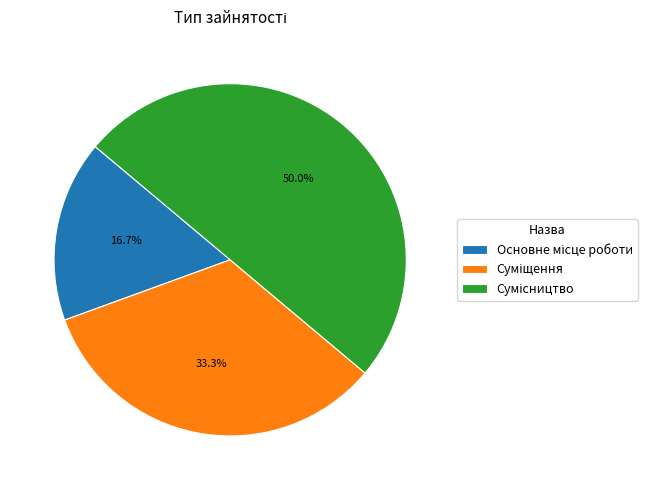

Does Суміщення represent more than half of the total?

No